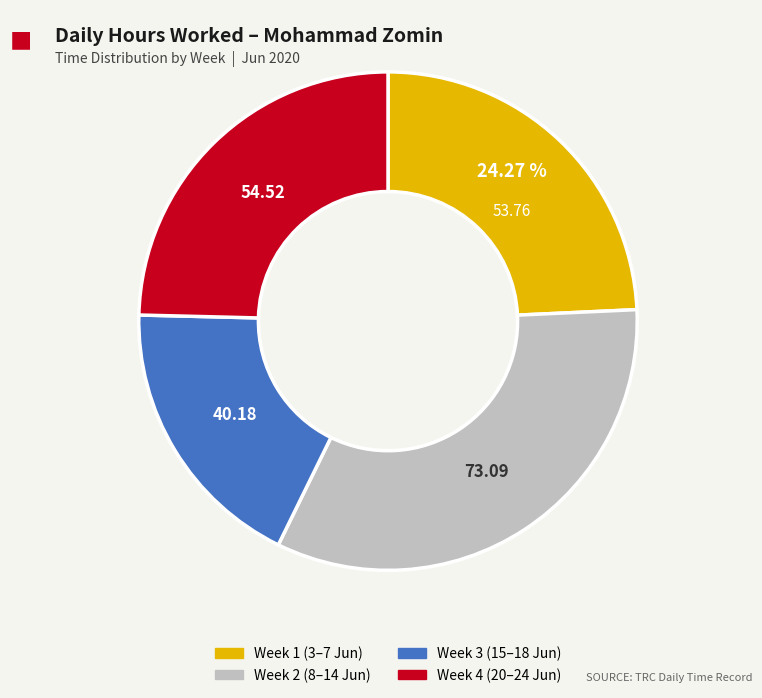

Does any single category account for the majority?

No